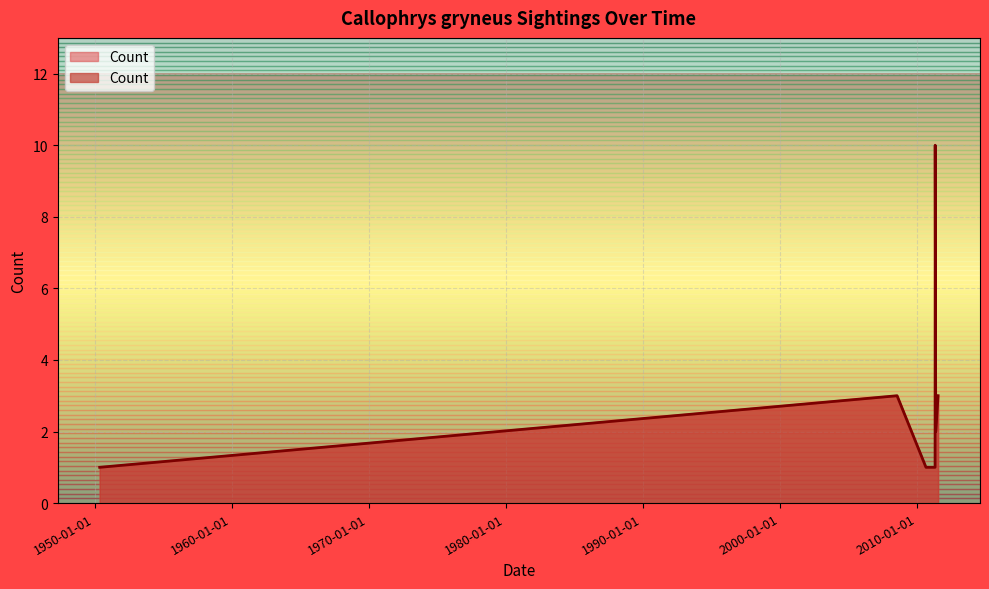

Is it true that the value at 2011-05-05 is 0?

False